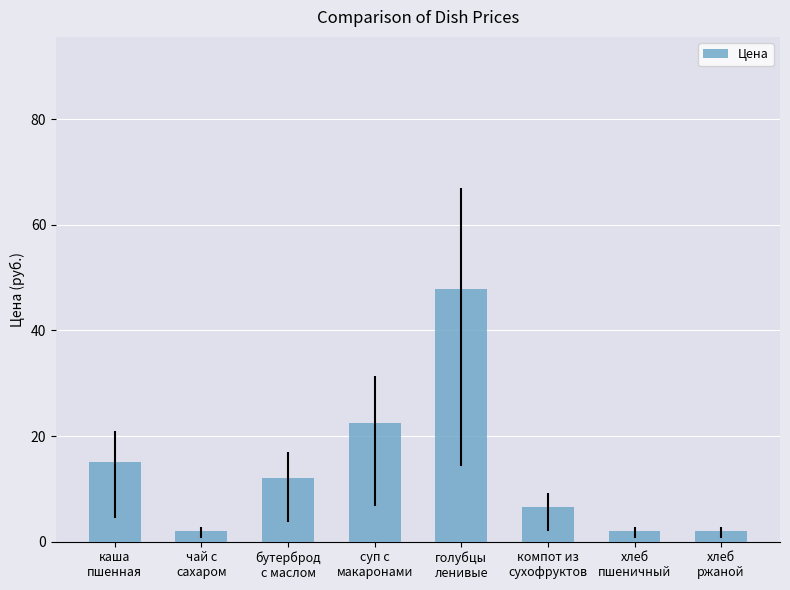

What is the change in value from каша
пшенная to голубцы
ленивые?

+32.8